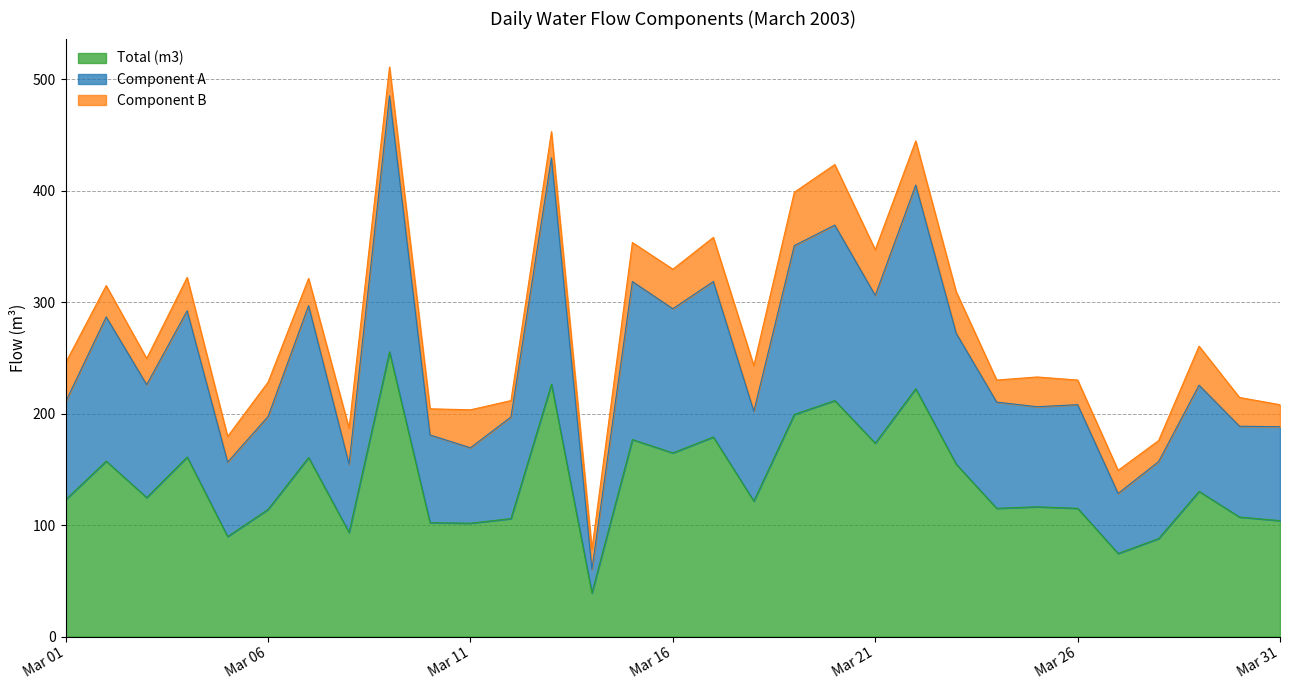

What is the spread (max minus min) of values at 2003/3/12?

91.2